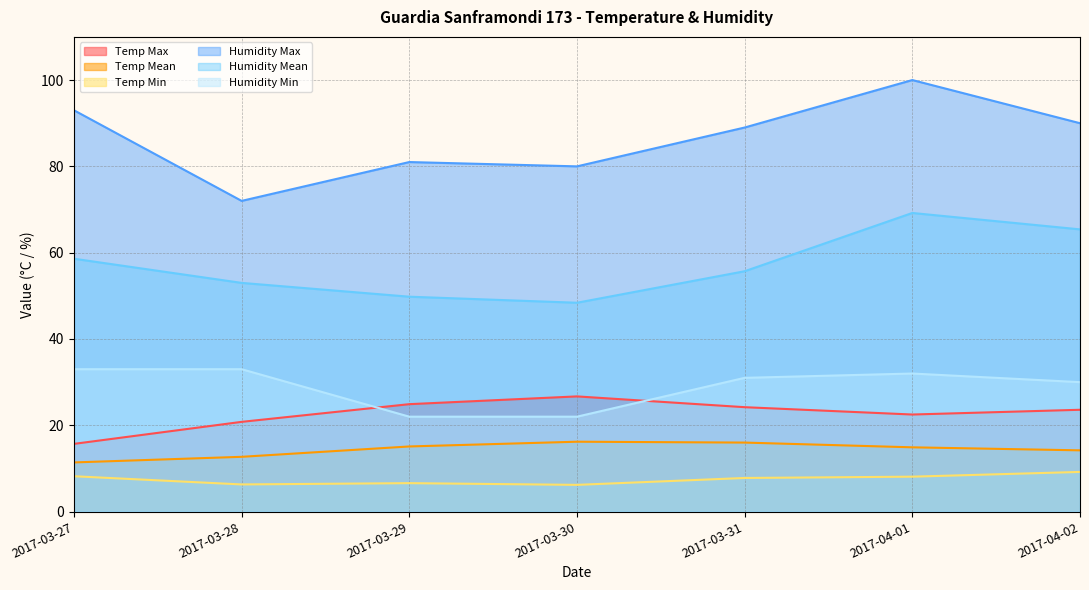

At which label does Humidity Max first exceed 89?

2017-03-27